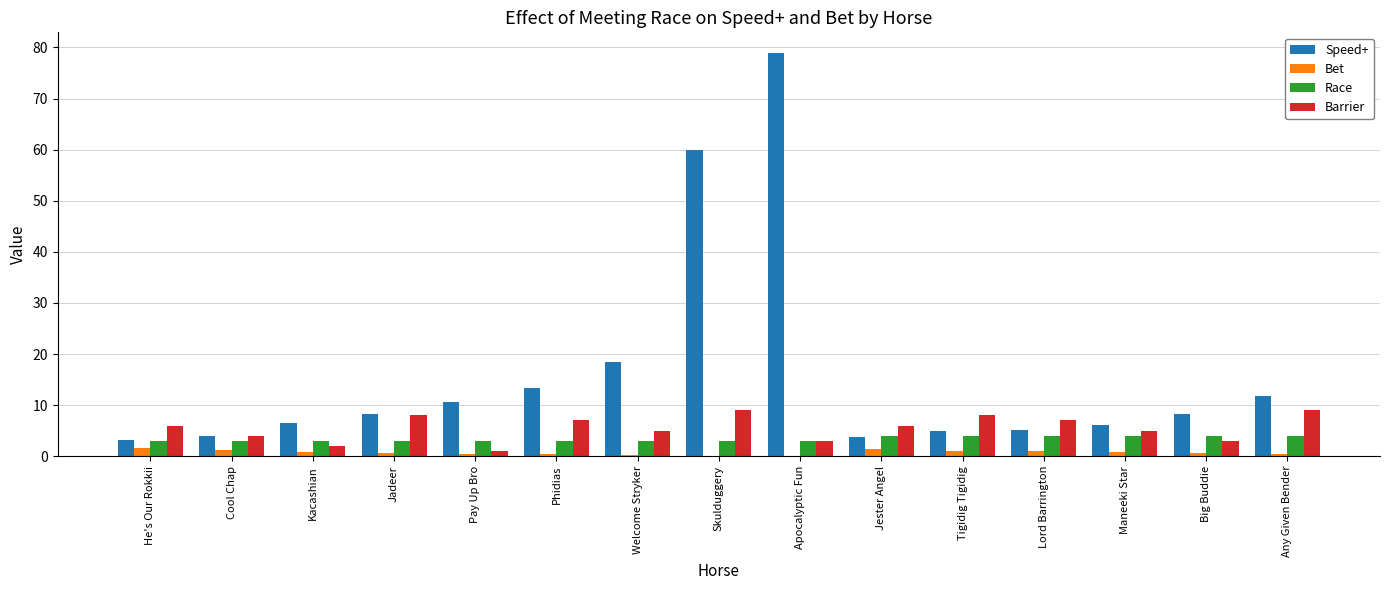

Does the chart contain stacked bars?

No